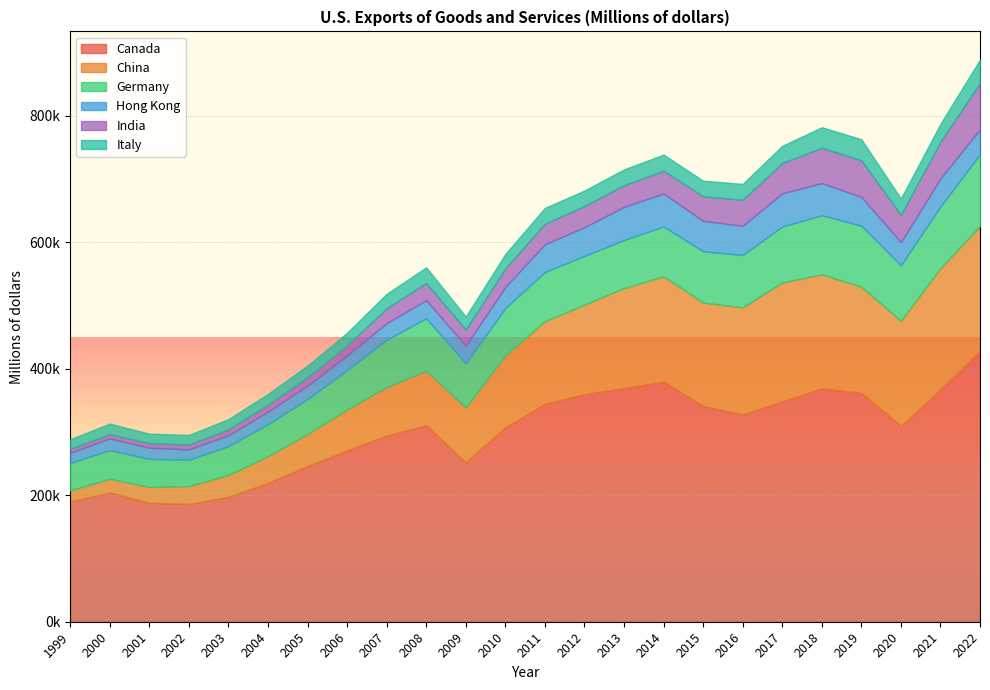

Between 1999 and 2009, which is larger?

2009